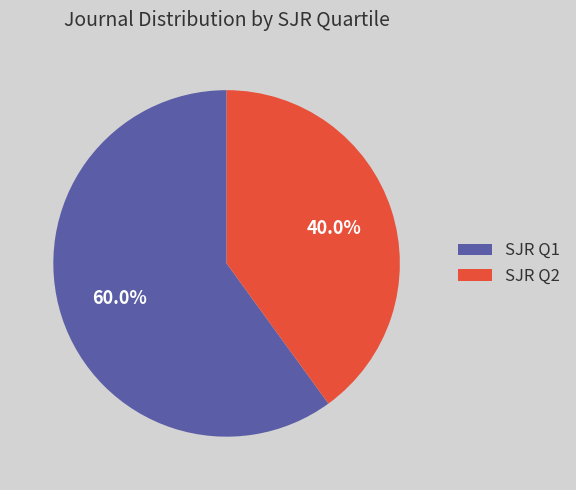

What is the smallest slice in the pie chart?

SJR Q2